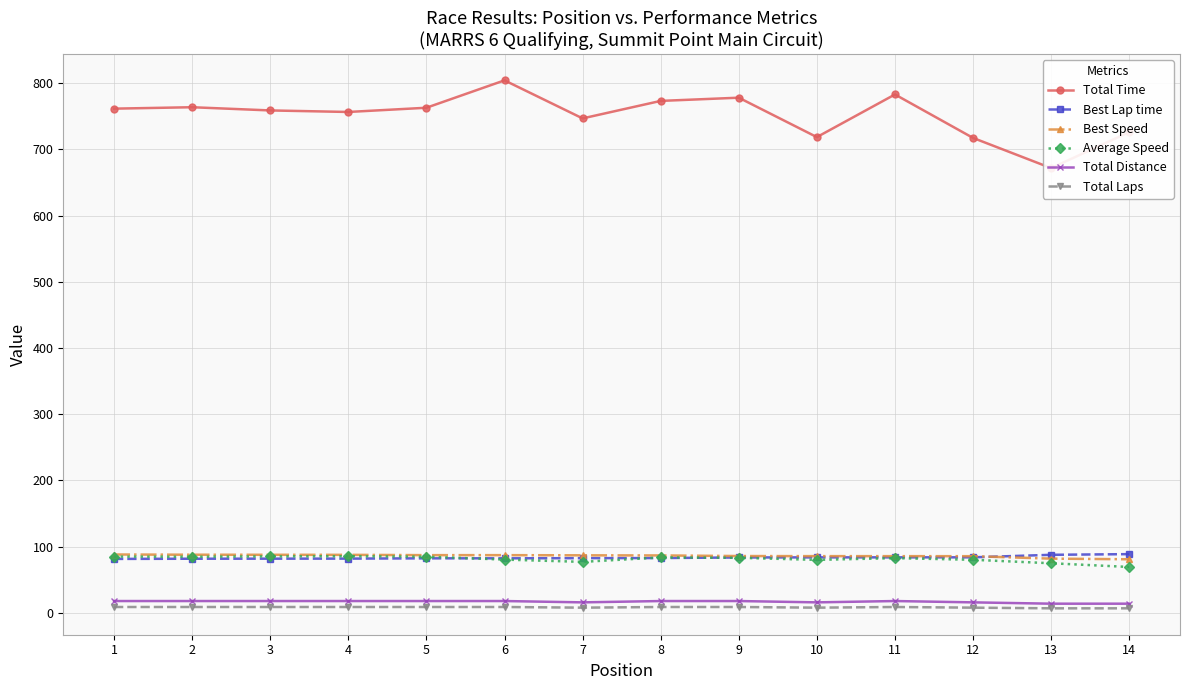

What is the sum of the Best Speed values at 12 and 9?

171.7